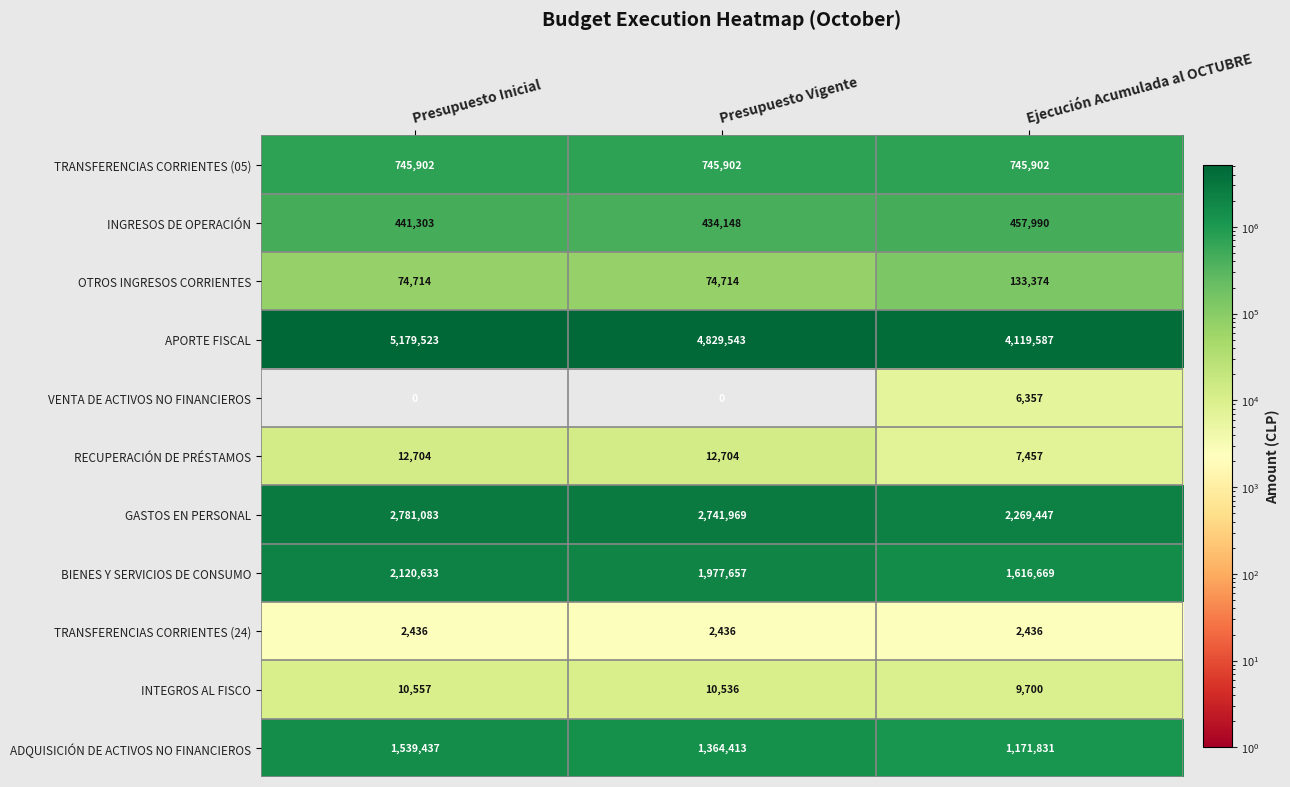

Is it true that ADQUISICIÓN DE ACTIVOS NO FINANCIEROS equals 1539437 at Presupuesto Inicial?

True